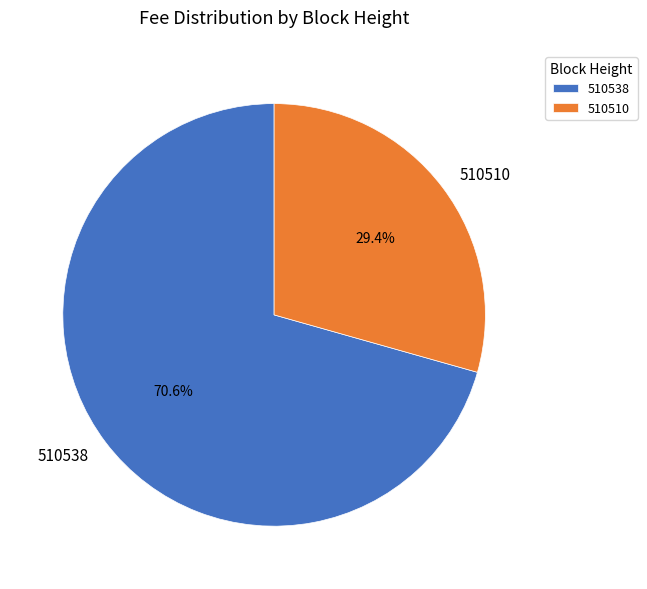

How many slices are in this pie chart?

2